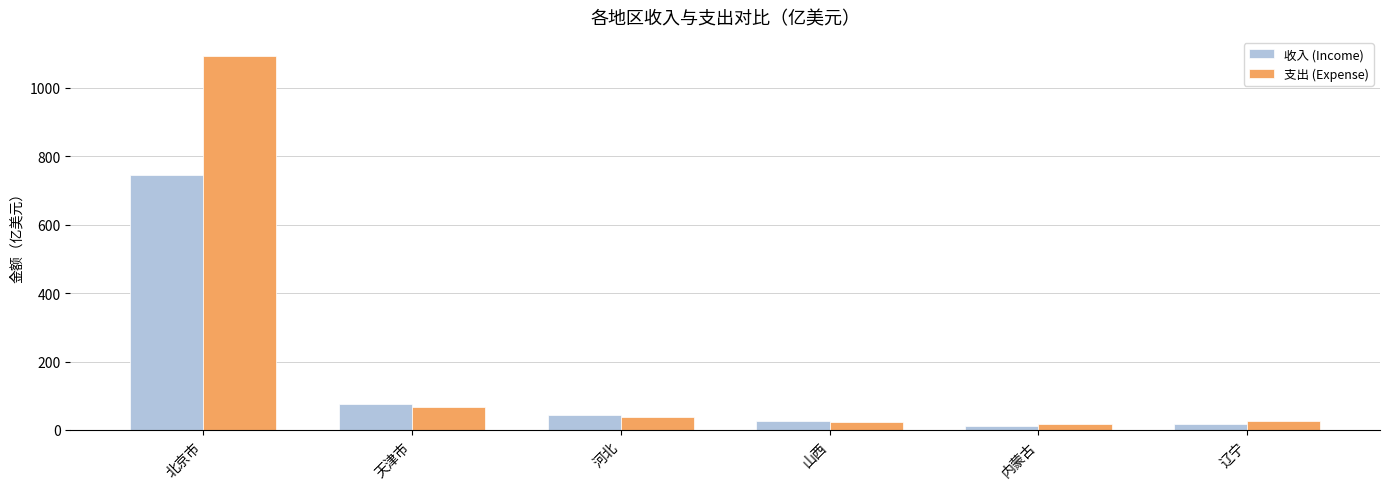

What is the value of the 支出 (Expense) bar at the 5th from the left?

16.4